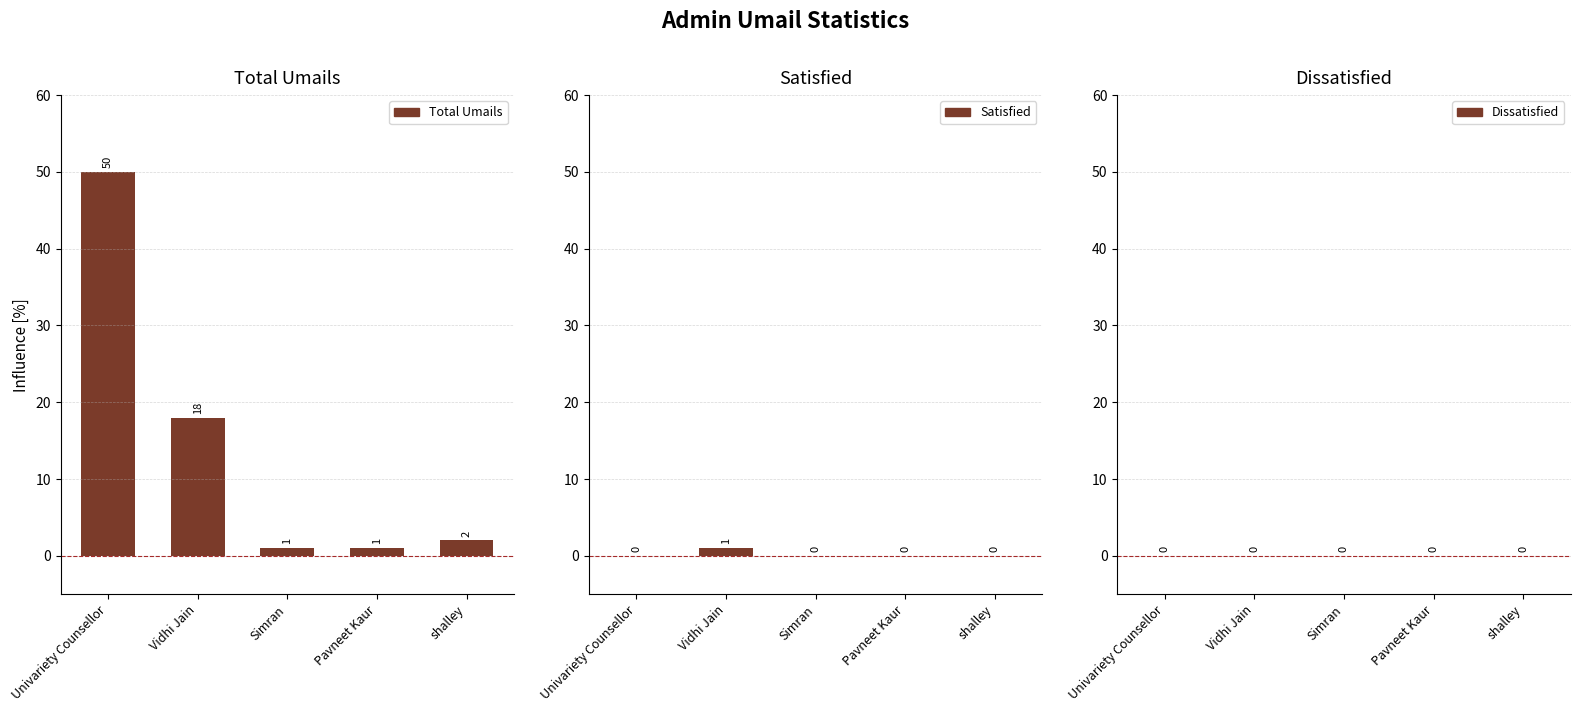

Between Simran and Univariety Counsellor, which is larger?

Univariety Counsellor